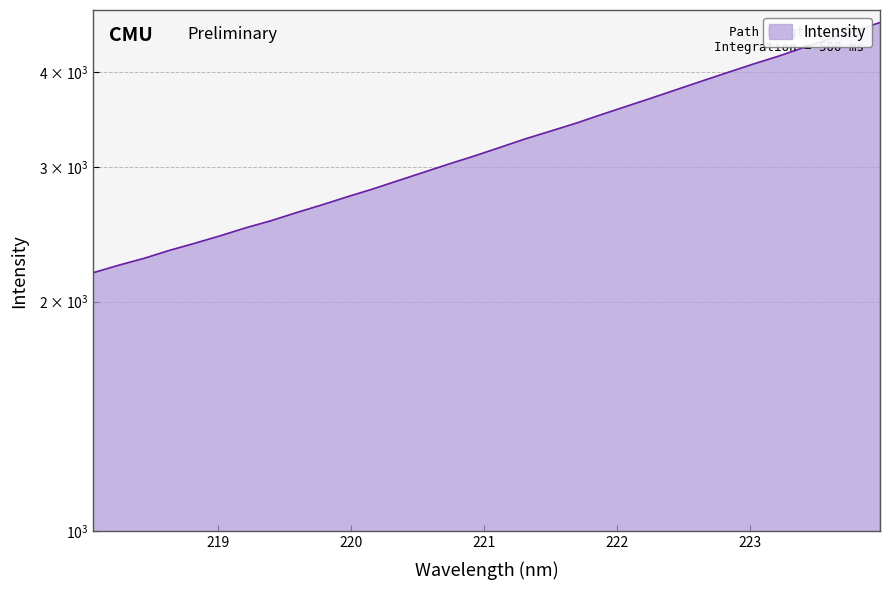

True or false: the data shows 2440.6 at 219.0156.

True